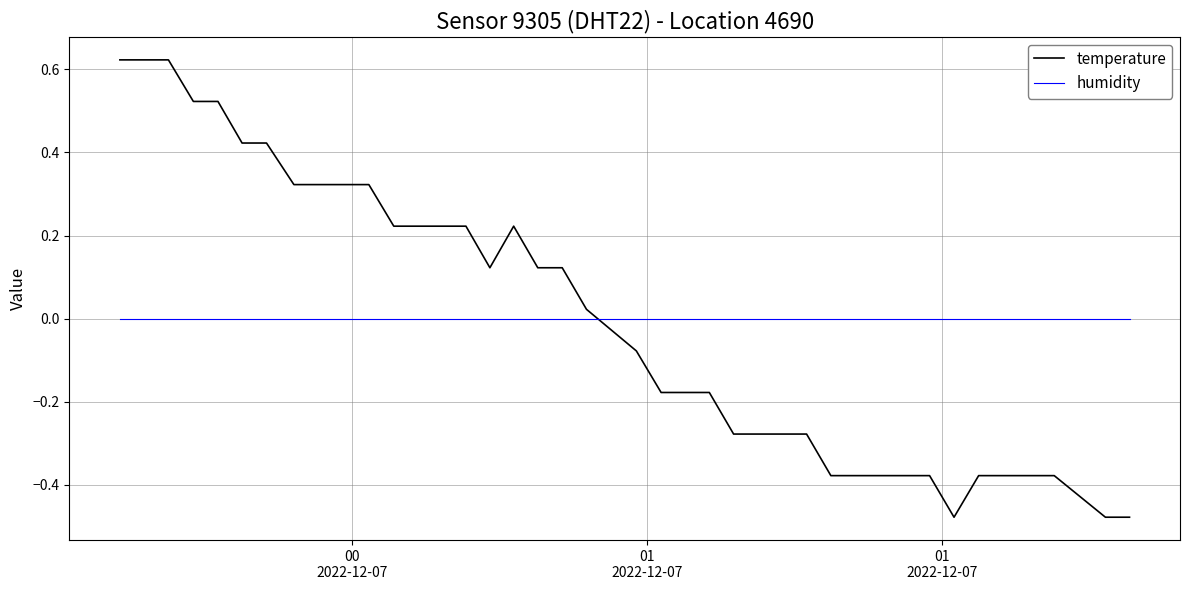

Which series has the widest spread of values?

temperature